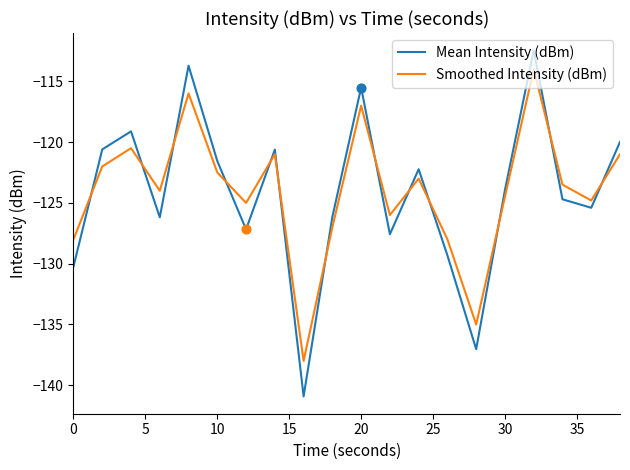

What are all the series names shown in the legend?

Mean Intensity (dBm), Smoothed Intensity (dBm)